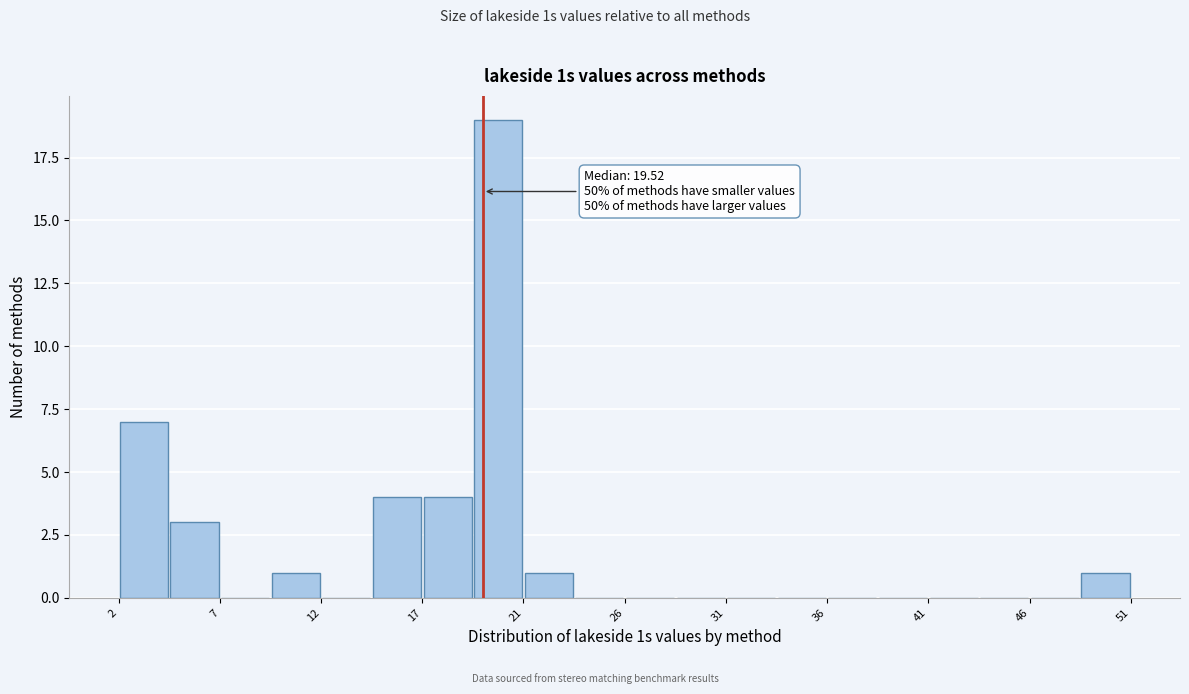

Which range on the x-axis has the tallest bar?

19.0 to 21.5